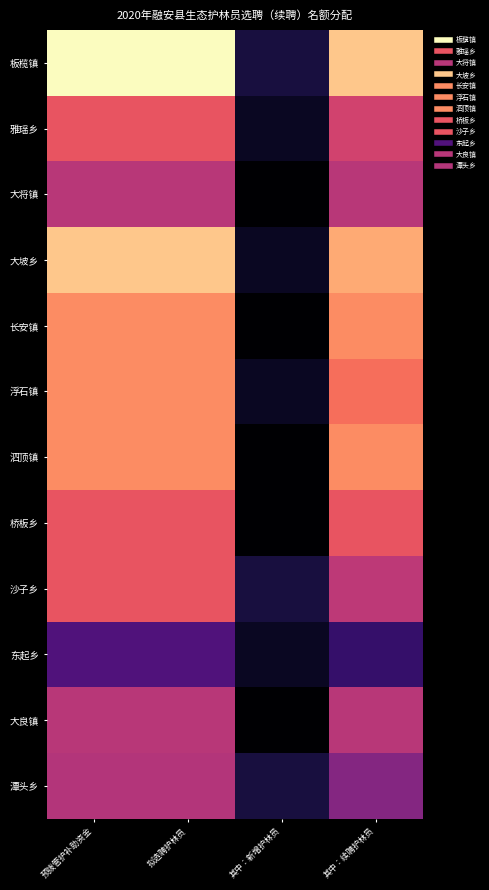

Which series has the widest spread of values?

板榄镇